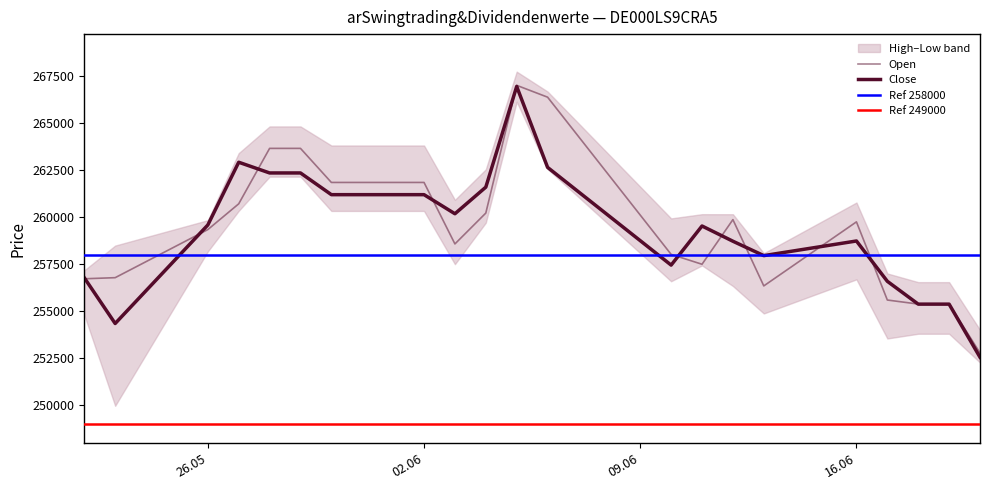

Between which two adjacent categories do Close and Open first intersect?

22.05.2025 and 23.05.2025